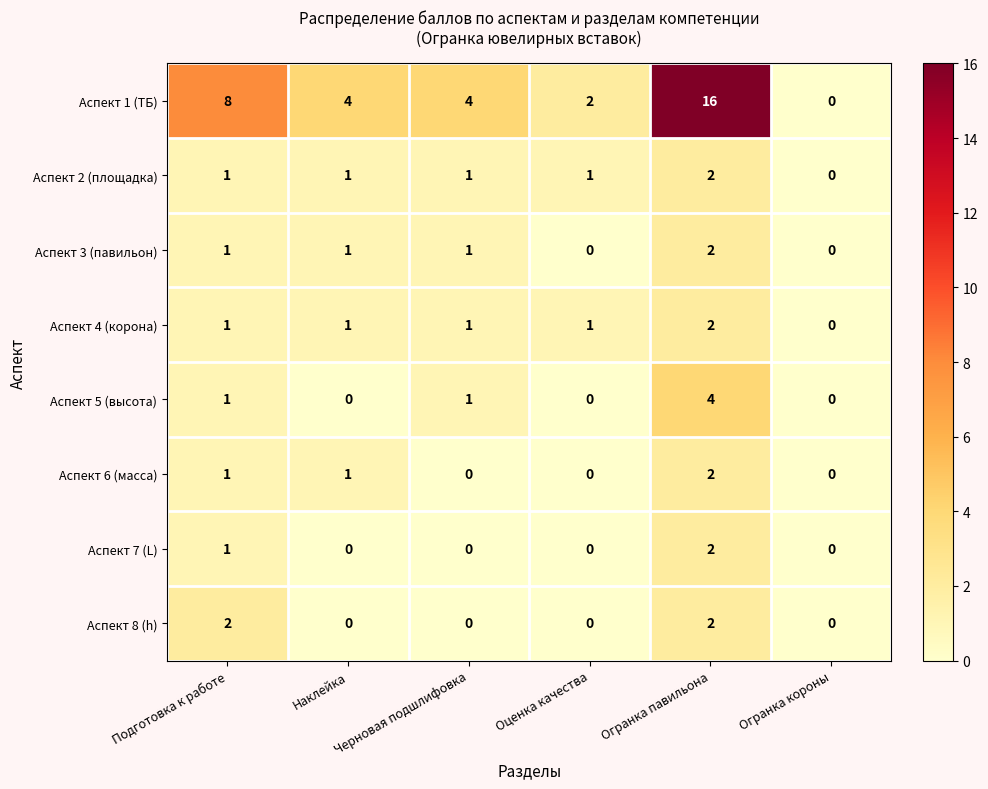

What is the difference between the highest and lowest values at Наклейка?

4